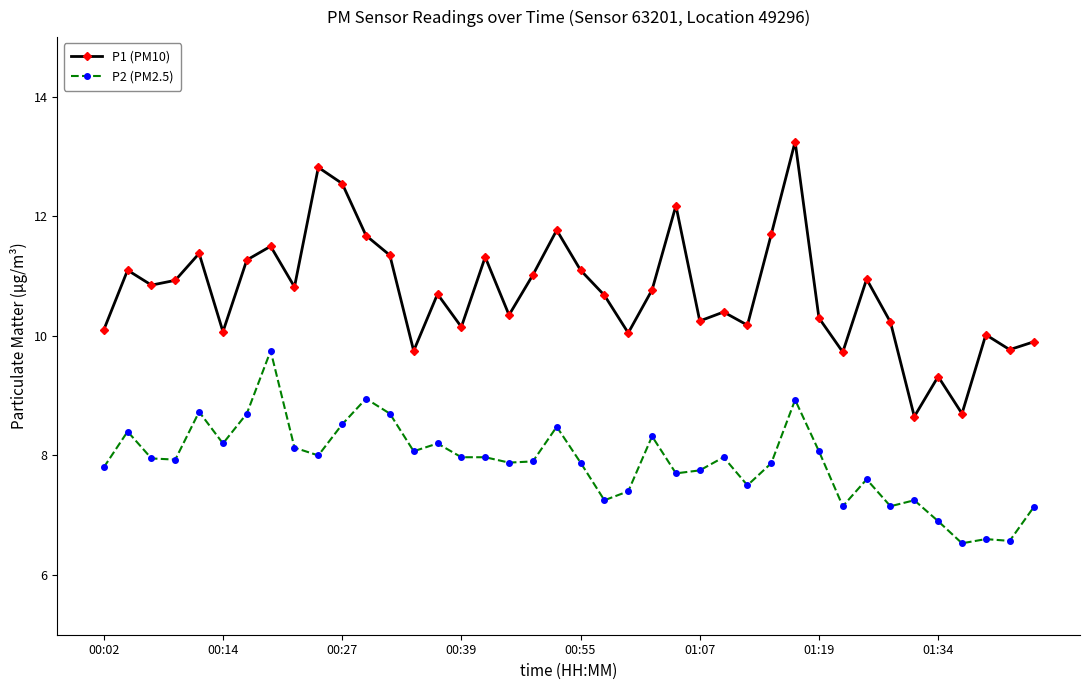

How many distinct data groups are displayed?

2